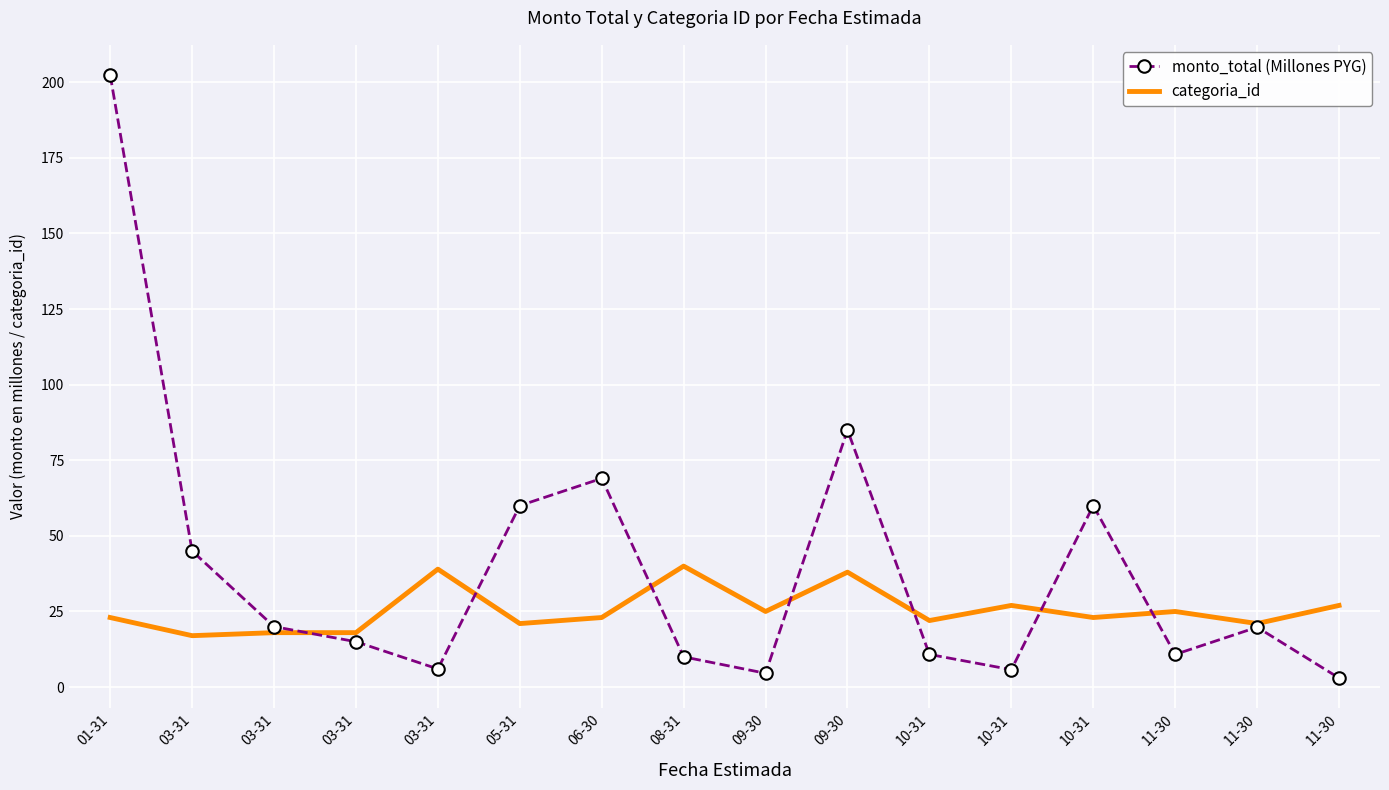

What is the sum of the categoria_id values at 06-30 and 10-31?

46.0